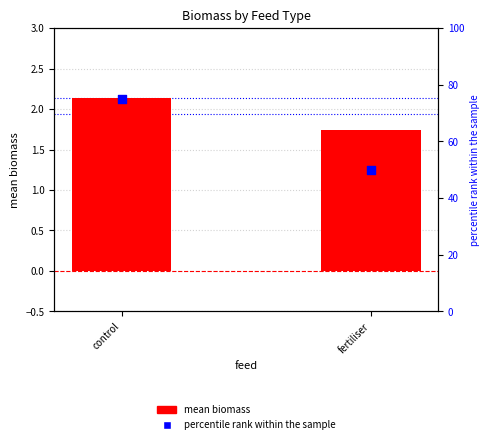

Which series has the widest spread of Y values?

percentile rank